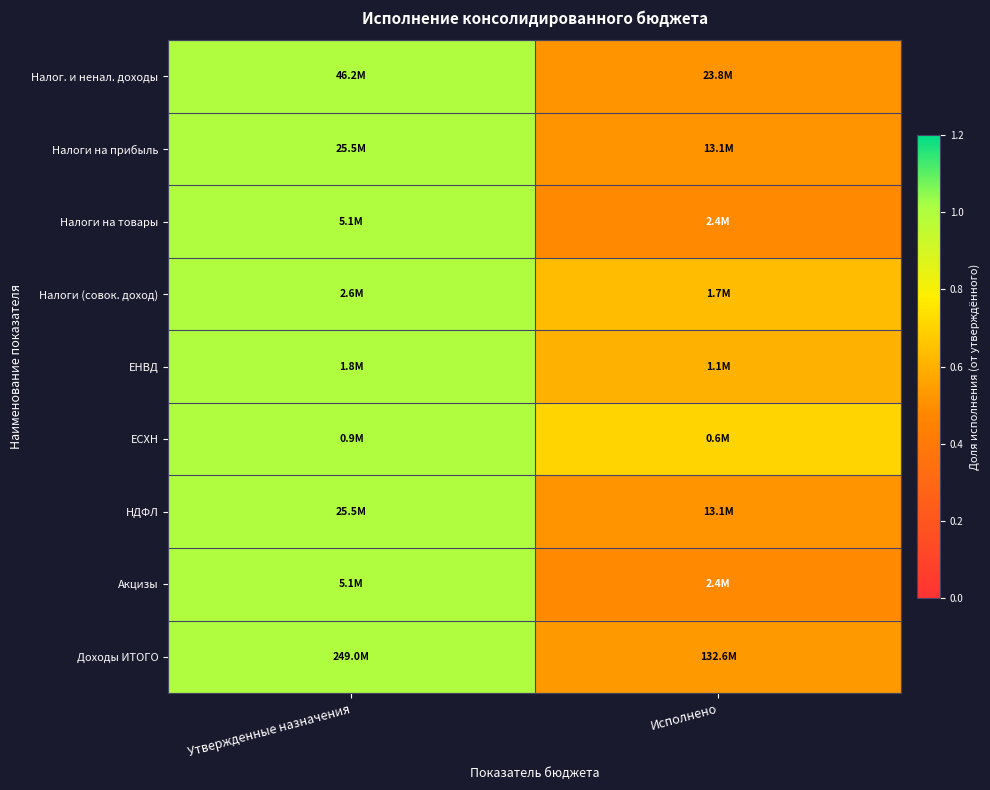

Which has a higher value, Утвержденные назначения or Исполнено?

Утвержденные назначения